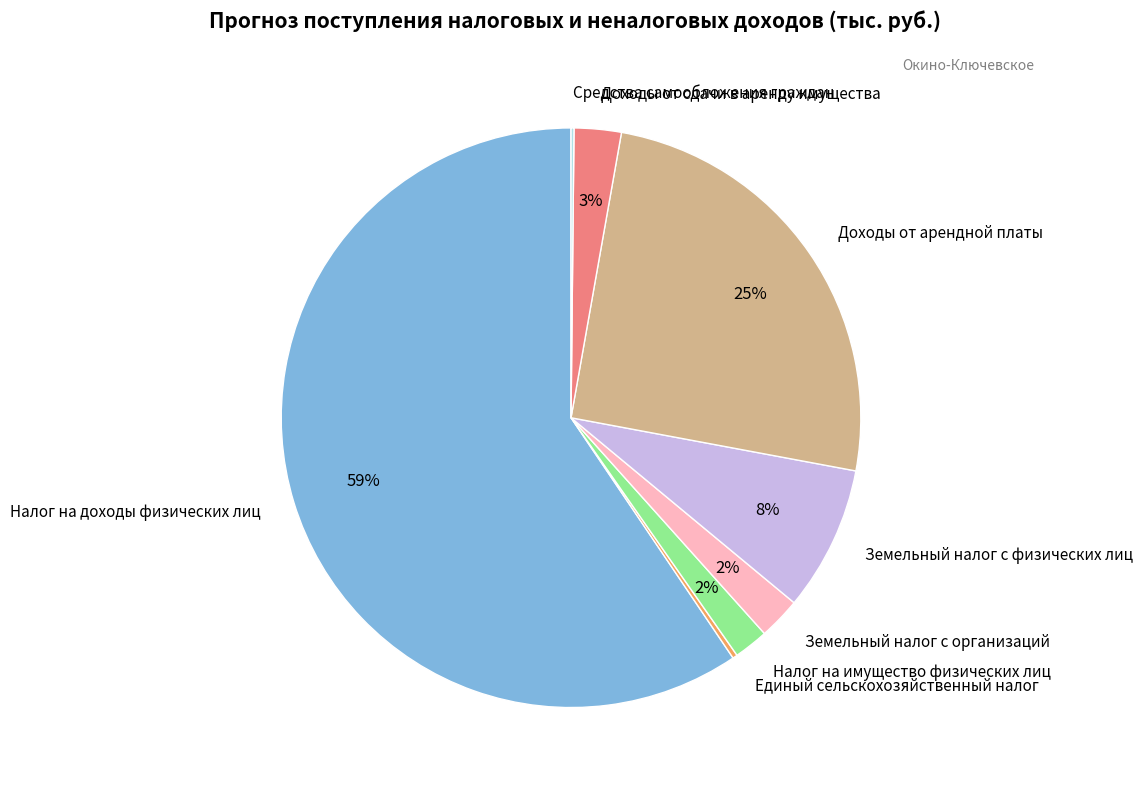

To the nearest percent, what is the average slice percentage?

12%